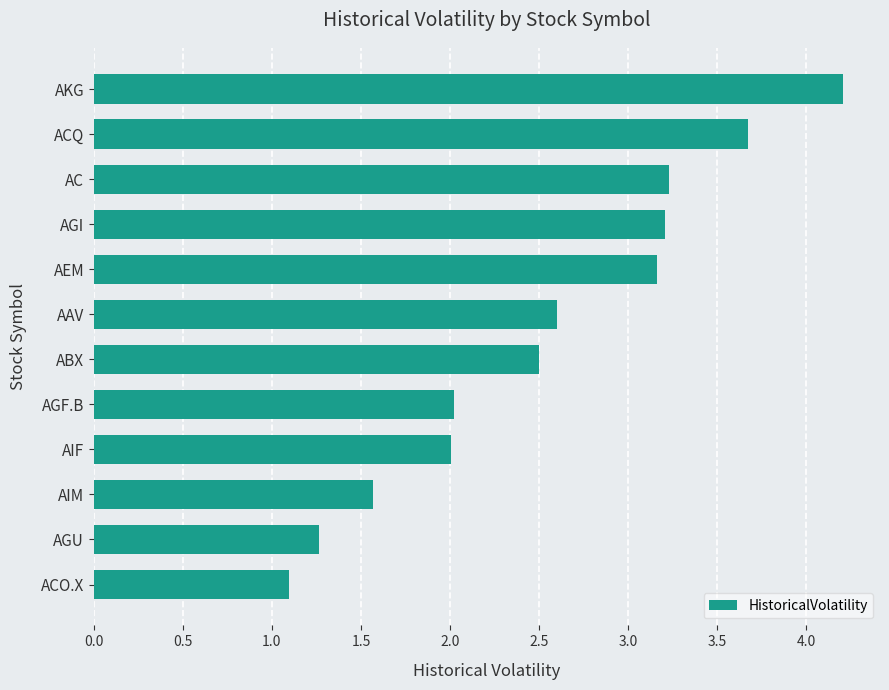

What is the approximate value at AKG?

4.2